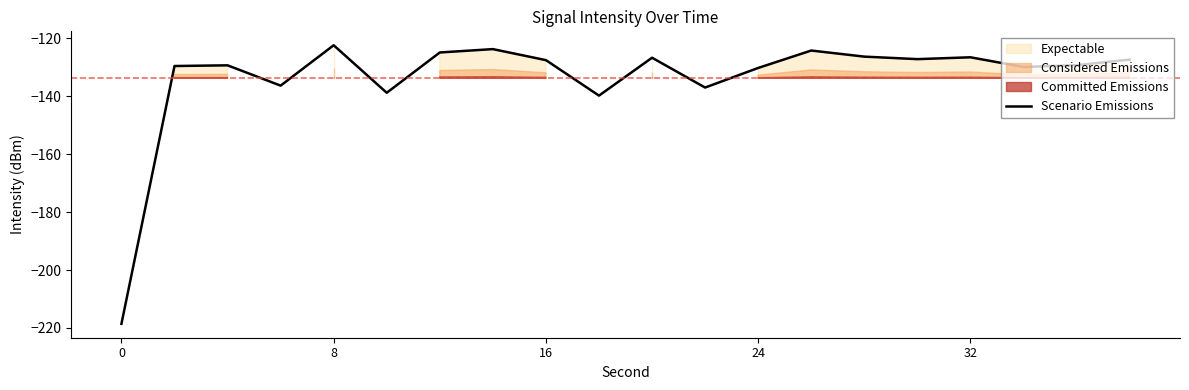

Is it true that Scenario Emissions equals -74.3 at 16?

False